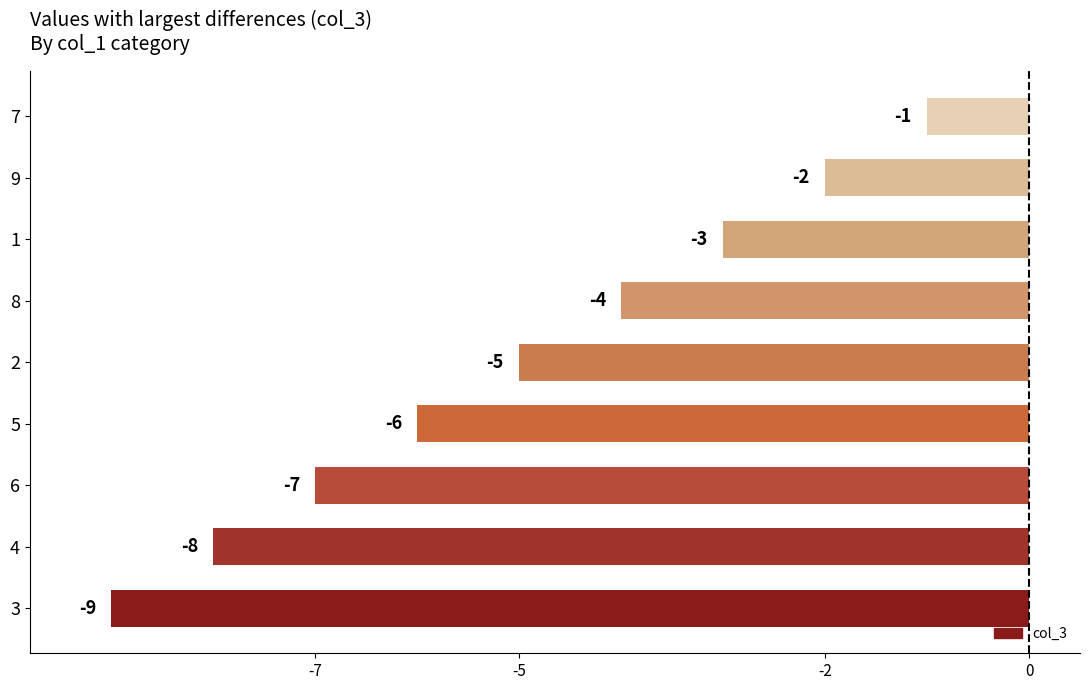

What is the change in value from 3 to 6?

+2